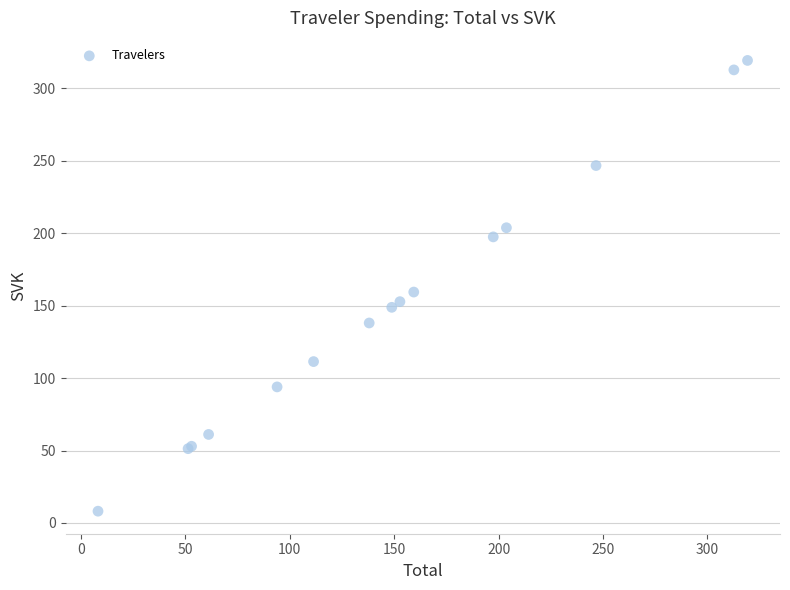

What Y value in the scatter plot is closest to 163?

159.3